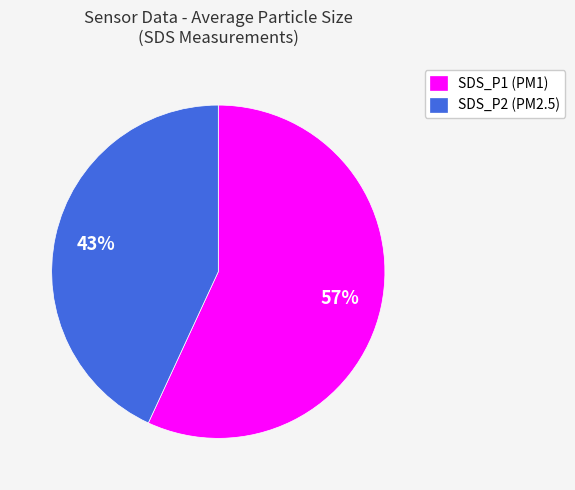

True or false: SDS_P1 (PM1) accounts for 43% of the total.

False